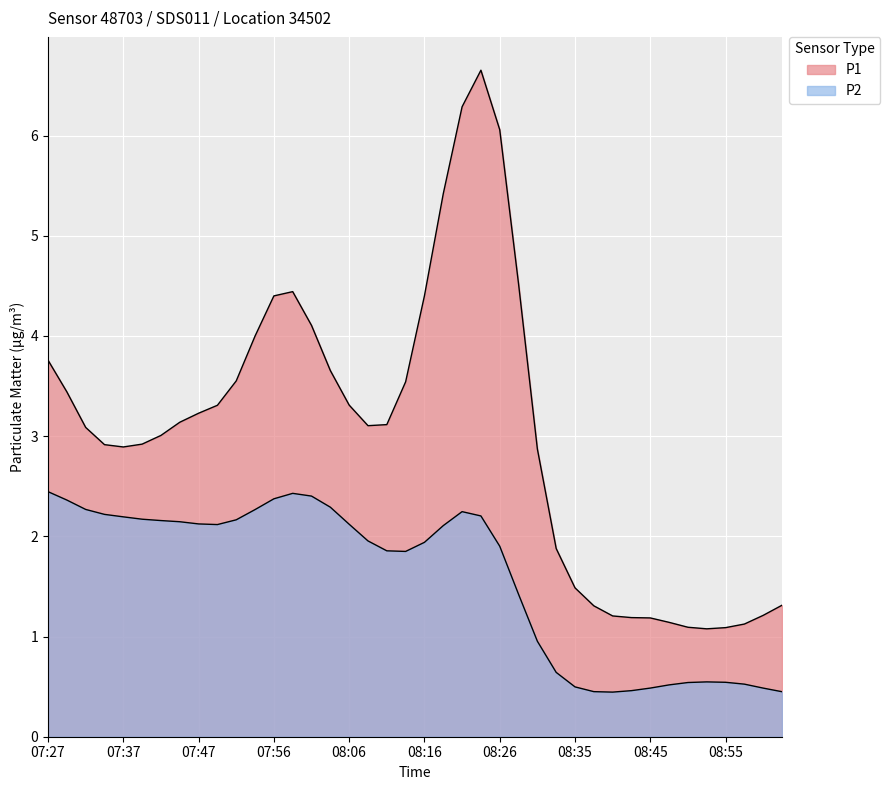

What is the label of the 2nd point from the left?

07:29